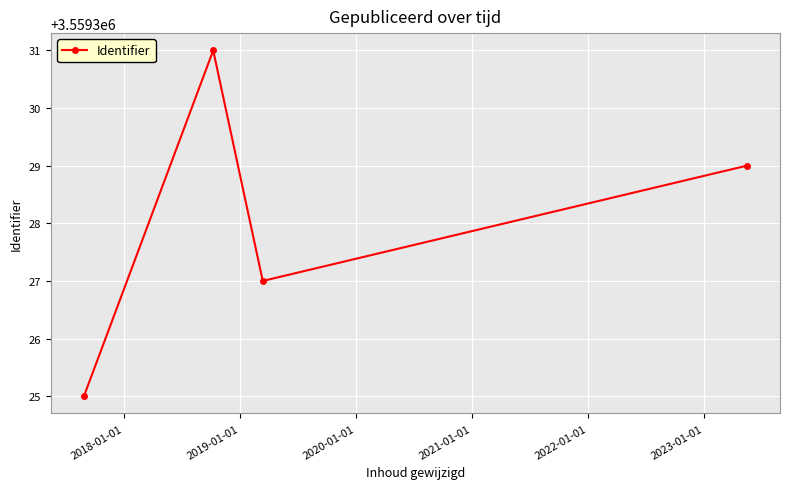

What is the difference between the maximum and minimum values?

6